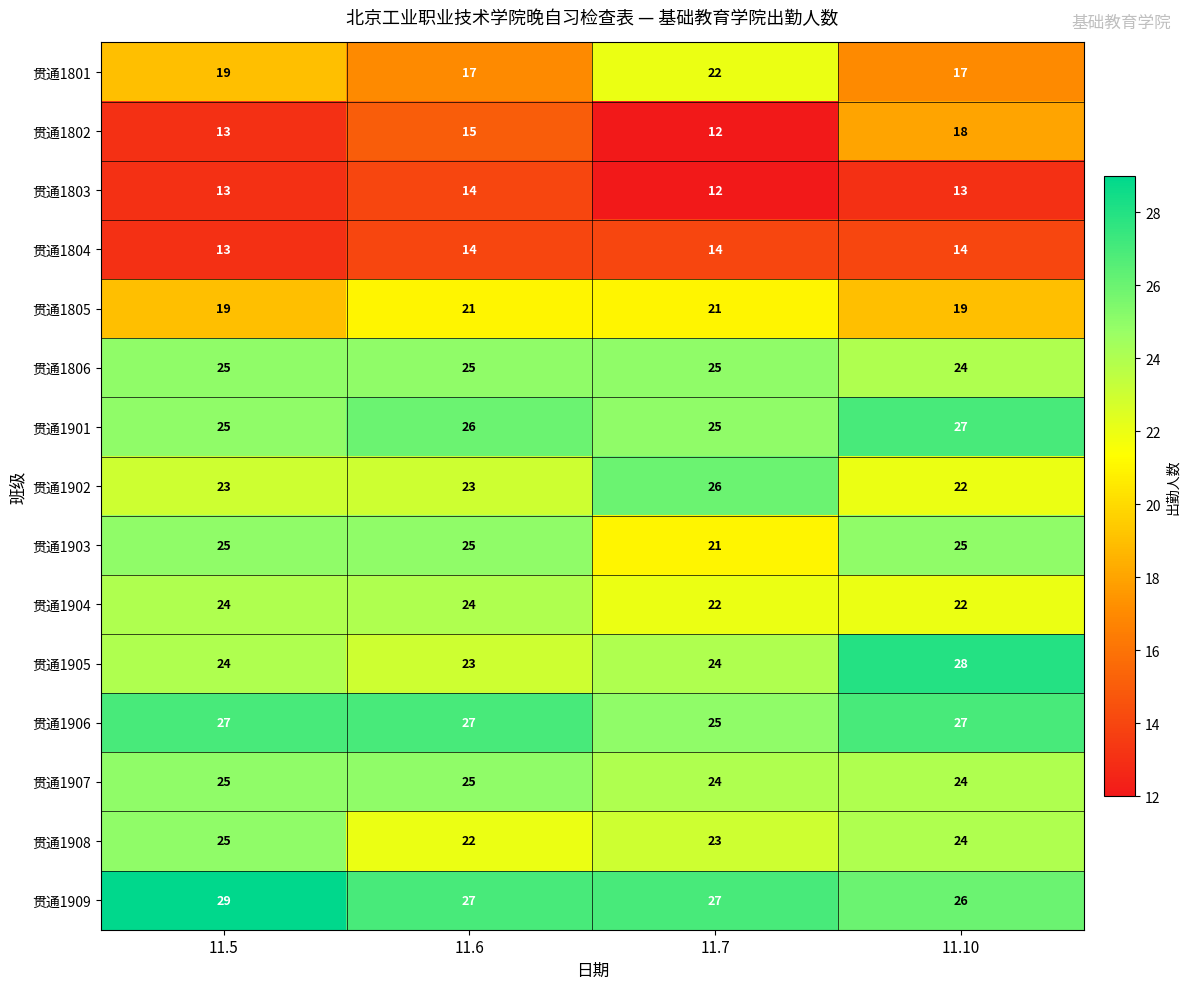

At how many categories does at least one series exceed 13?

4